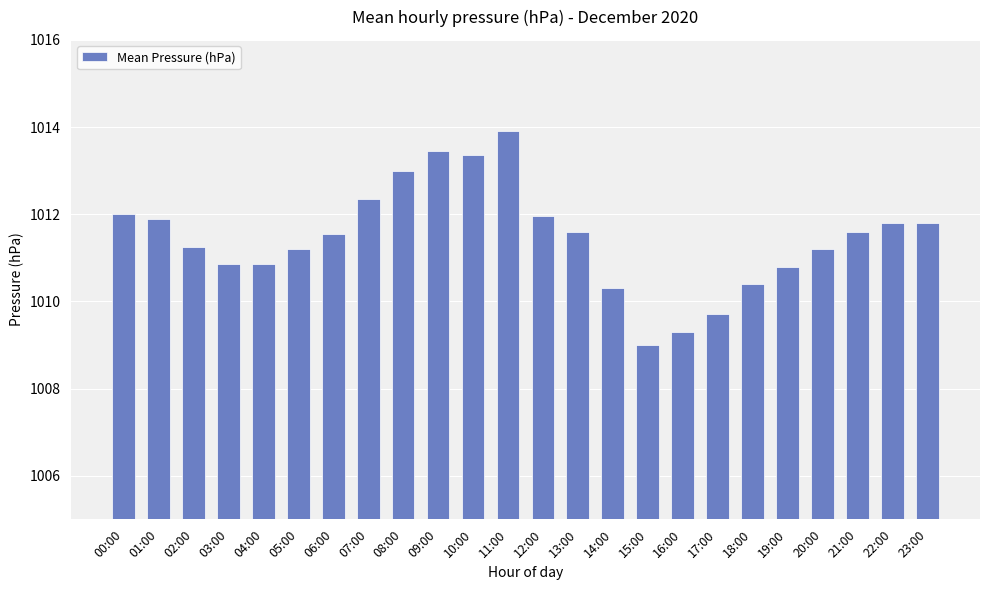

True or false: the data shows 1630.2 at 21:00.

False